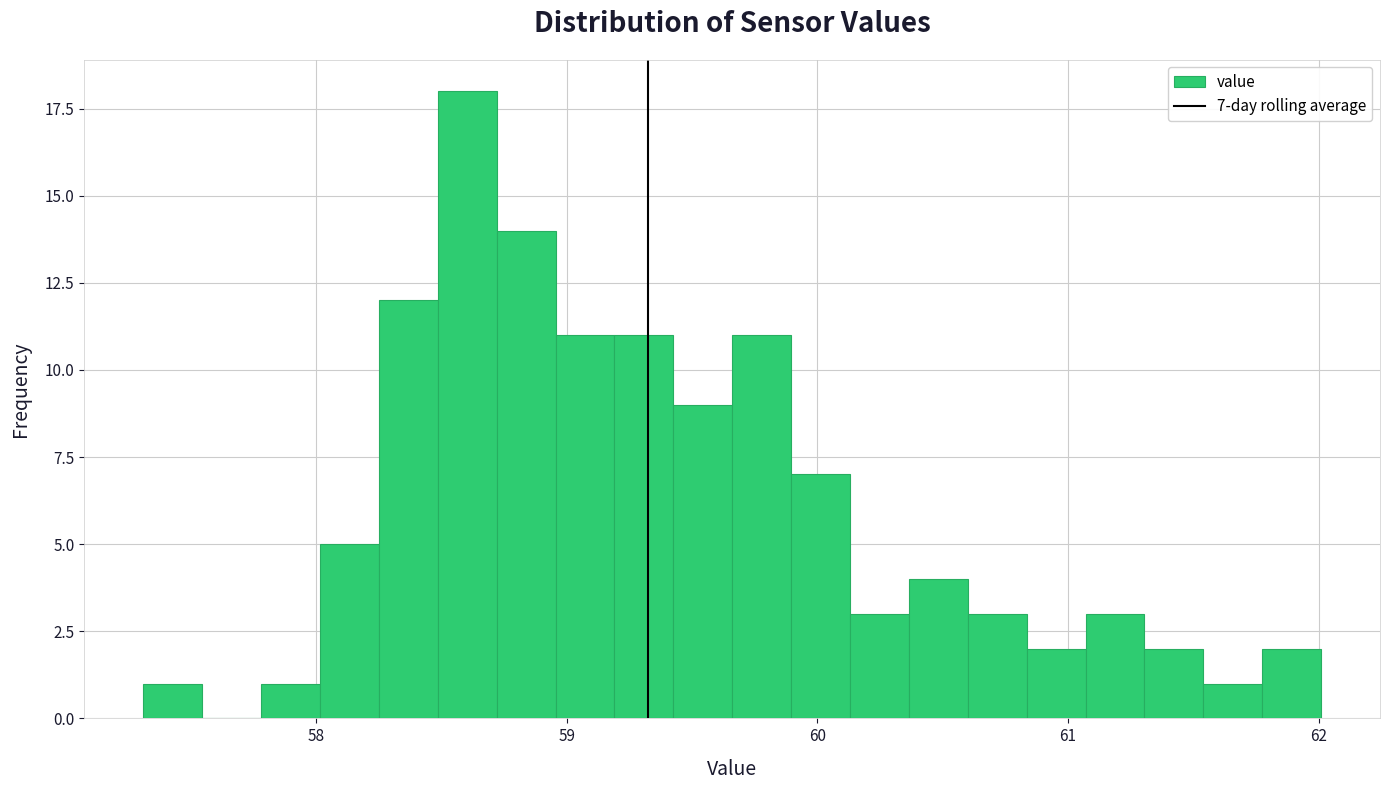

Around what value on the x-axis is the tallest bar? Give the approximate position of its centre, as read against the axis.

58.6